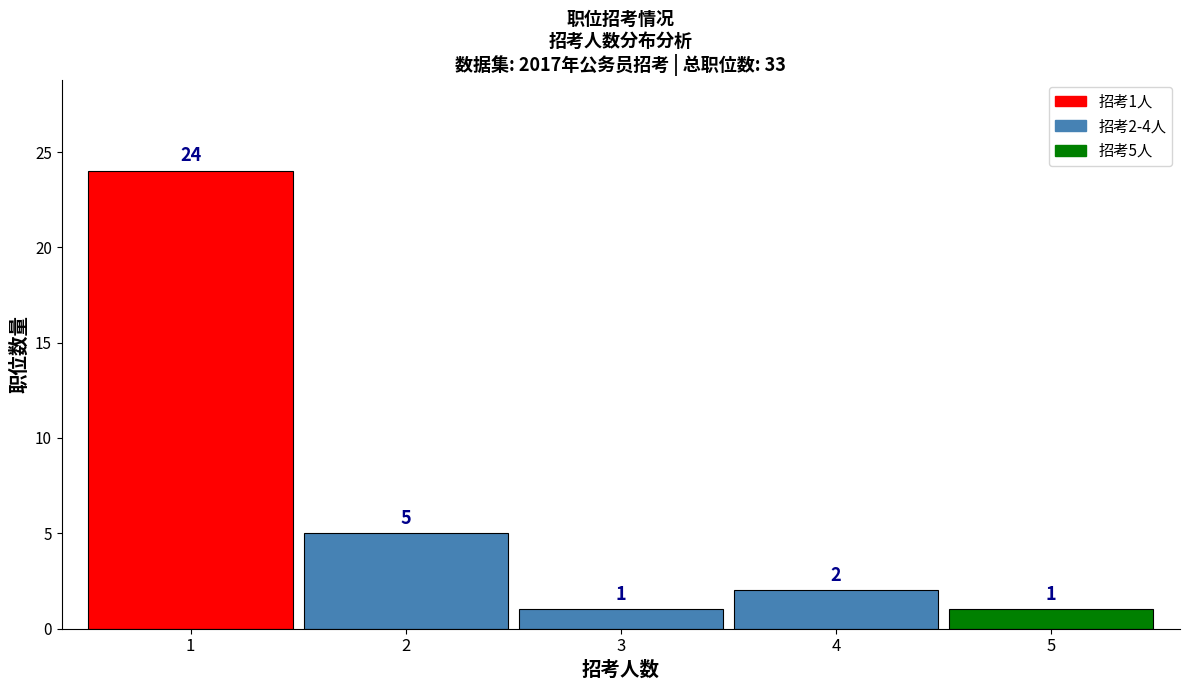

Reading left to right, list all the values displayed in this chart.

1=24	2=5	3=1	4=2	5=1